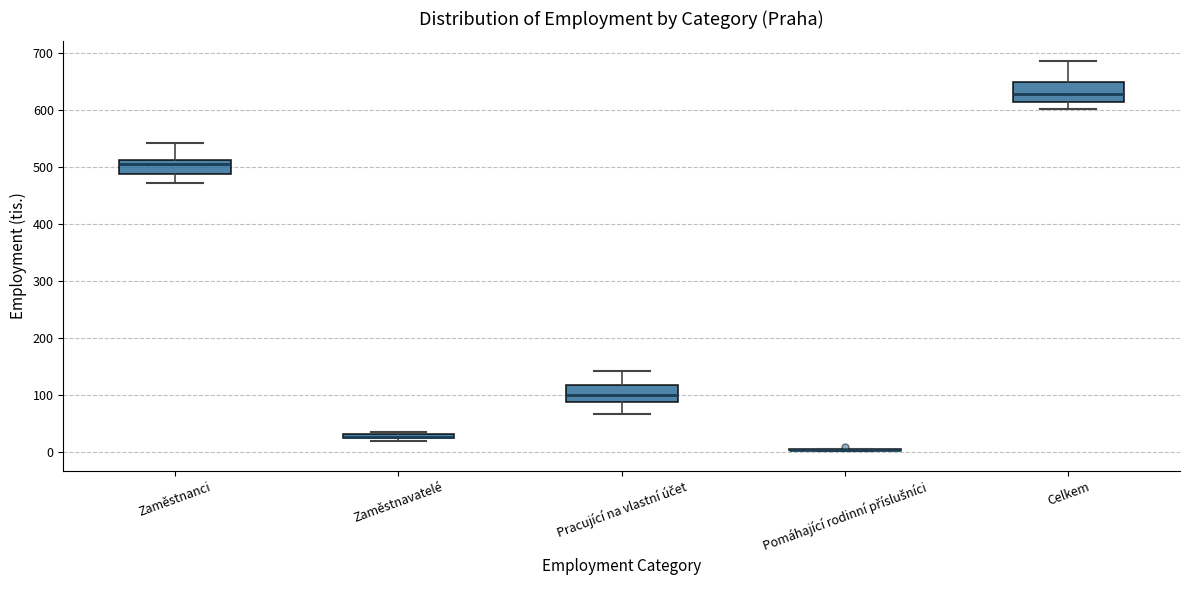

Where is the upper edge of the box for Zaměstnavatelé on the y-axis? The values are not printed on the chart, so give them approximately, as read against the axis.

30